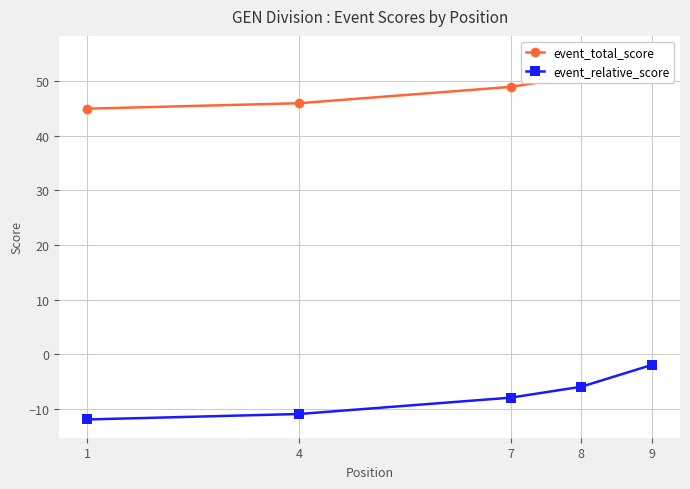

What is the smallest value displayed?

-12